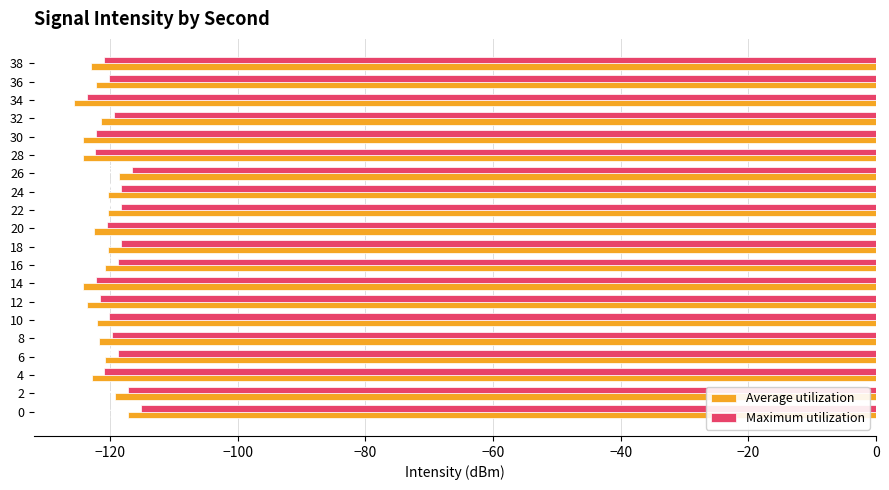

Rank the series by their average value, from highest to lowest.

Maximum utilization, Average utilization